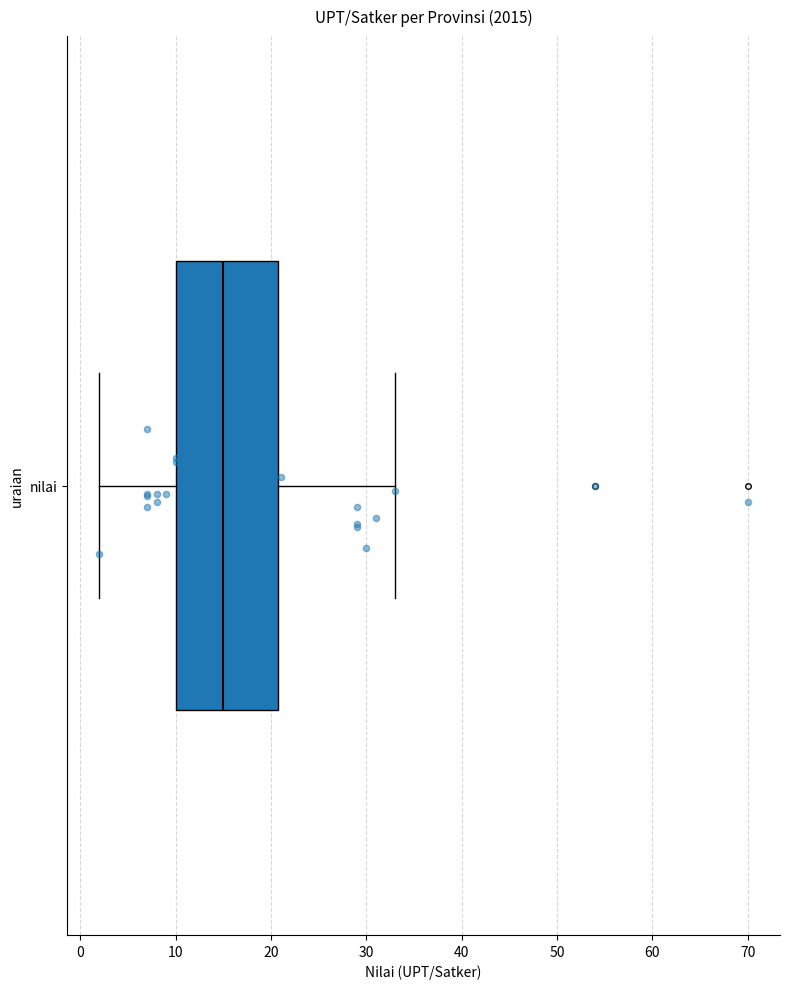

Transcribe this box plot: give where the median line is, the range the box spans, and where the two whiskers end, as read against the x-axis. The values are not printed on the chart, so give them approximately, as read against the axis.

median 15, box 10 to 21, whiskers 2 to 33